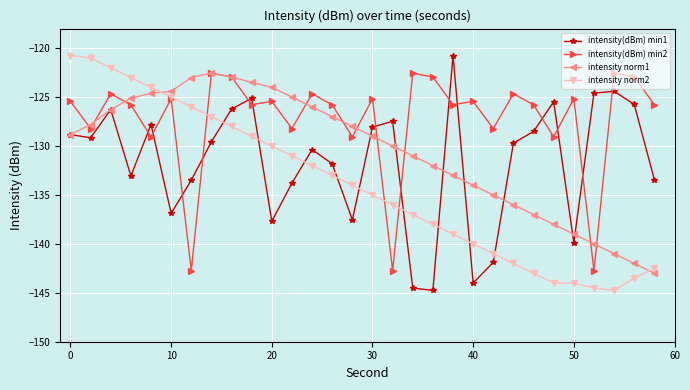

Rank the series by their average value, from highest to lowest.

intensity(dBm) min2, intensity norm1, intensity(dBm) min1, intensity norm2